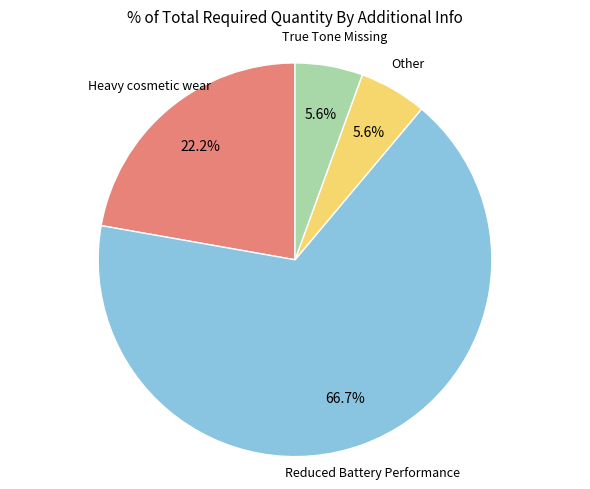

To the nearest percent, what is the average slice percentage?

25%